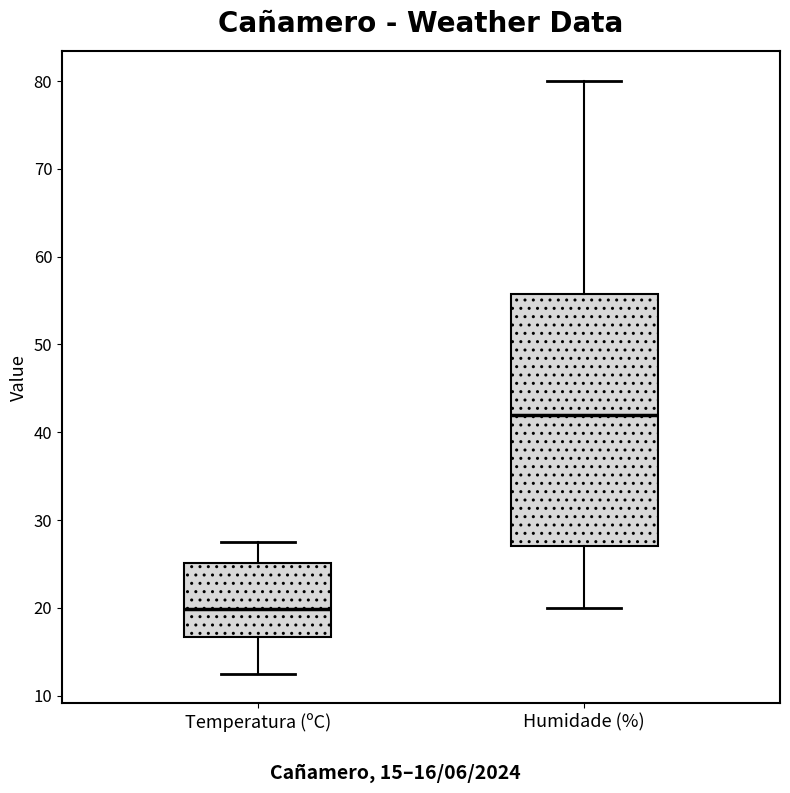

Which box is the tallest, from its lower edge to its upper edge?

Humidade (%)